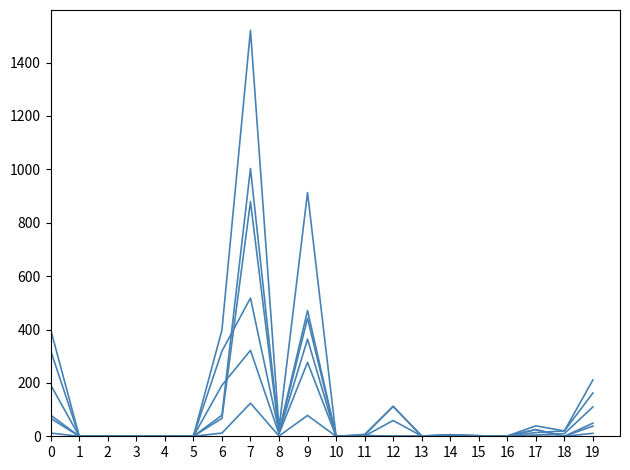

Is this an area chart (filled region under the line)?

No